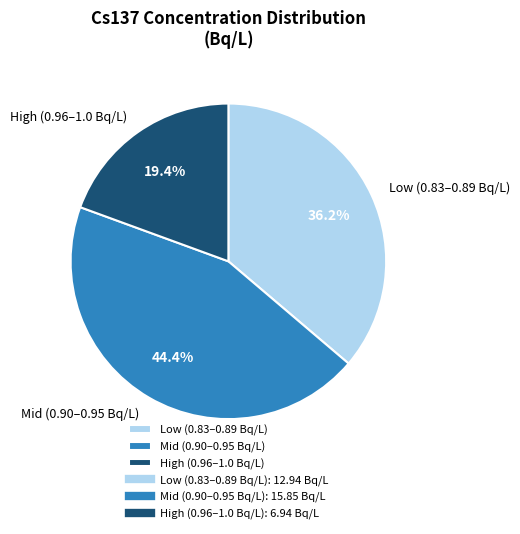

Does Low (0.83–0.89 Bq/L) account for over 50% of the chart?

No